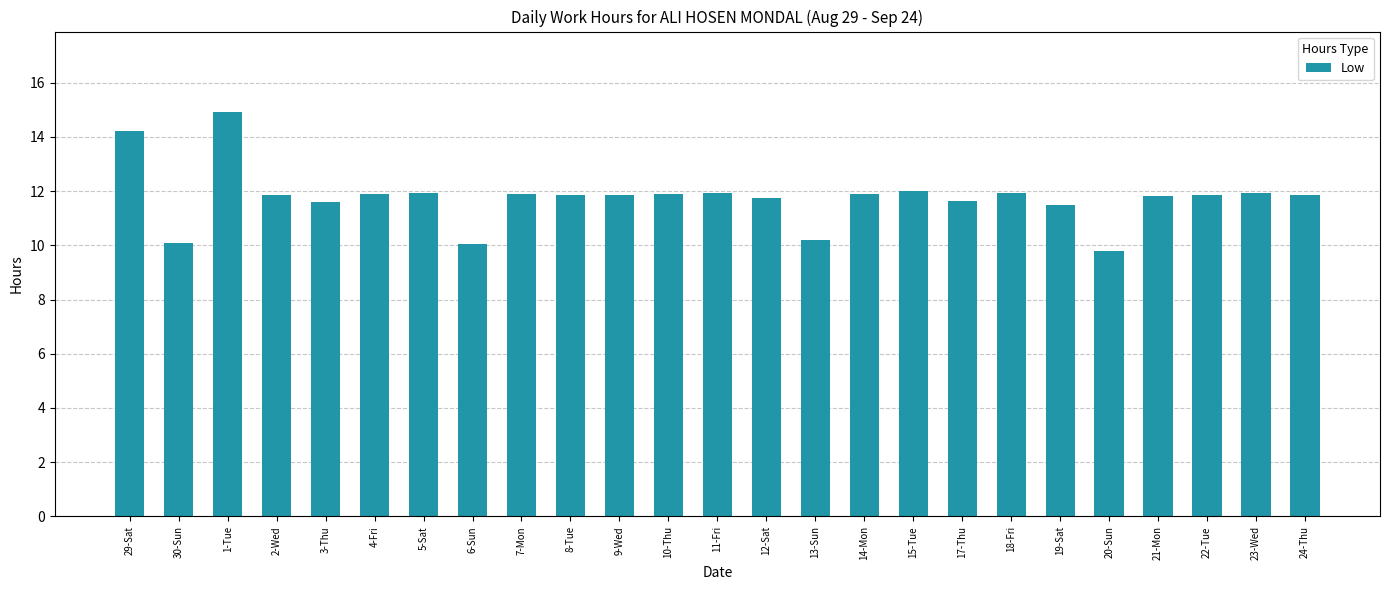

What is the value of the 10th bar from the left?

11.8